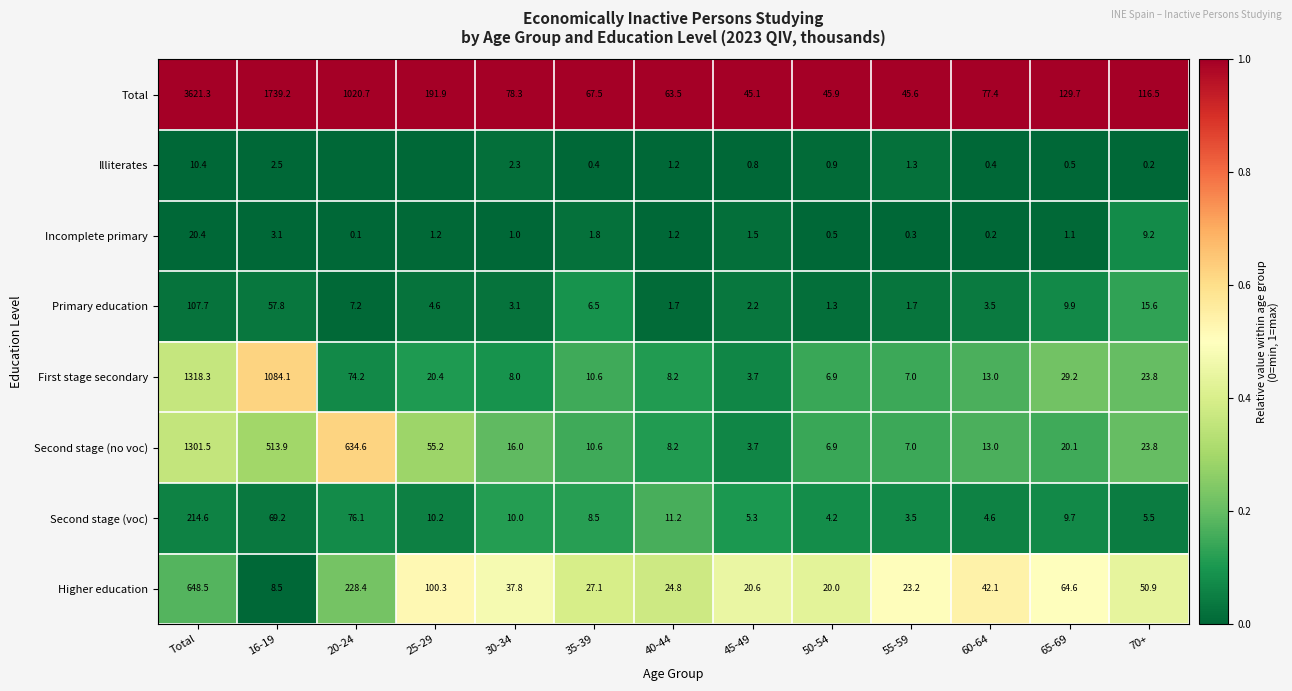

Is the value of Primary education at 65-69 greater than the value of First stage secondary at 40-44?

Yes